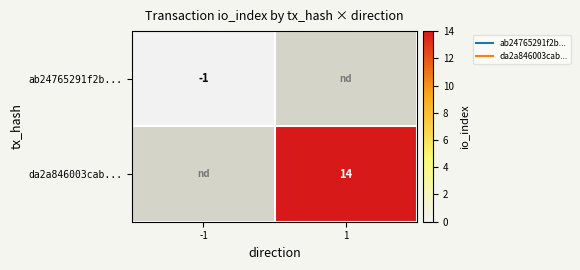

Between -1 and 1, which series saw the biggest shift?

da2a846003cab...